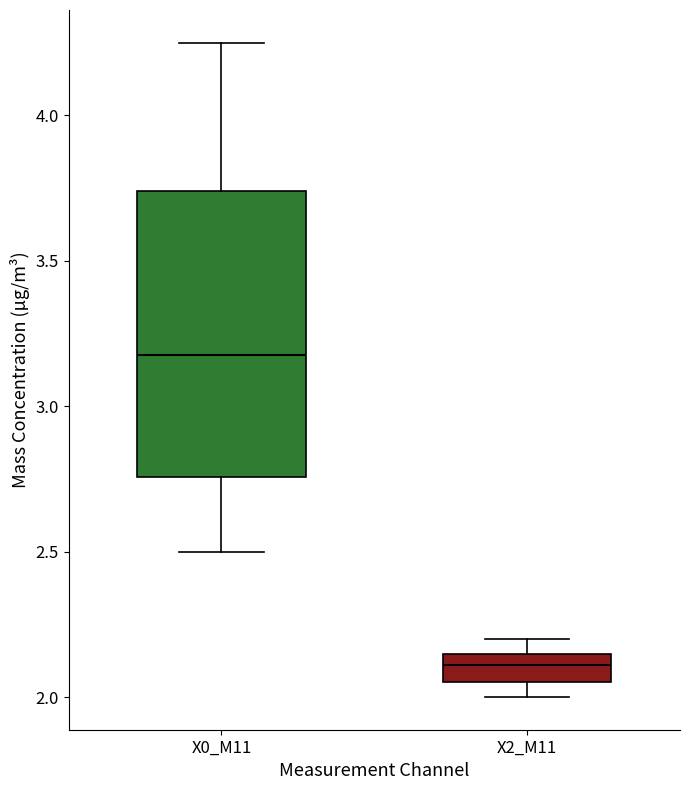

Which box is the tallest, from its lower edge to its upper edge?

X0_M11